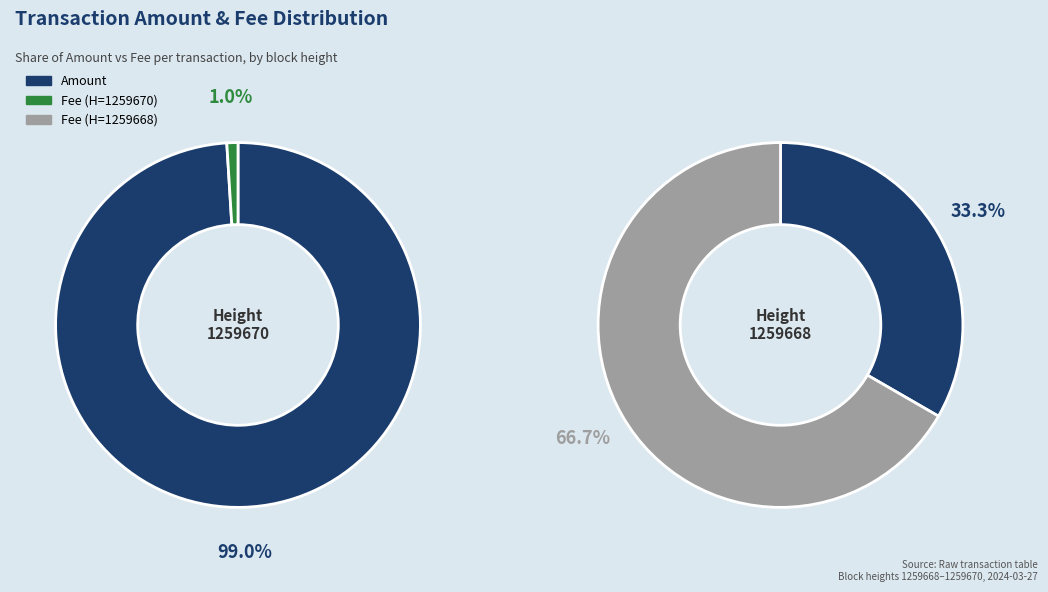

What is the total percentage of 1259670 and 1259668?

100.0%